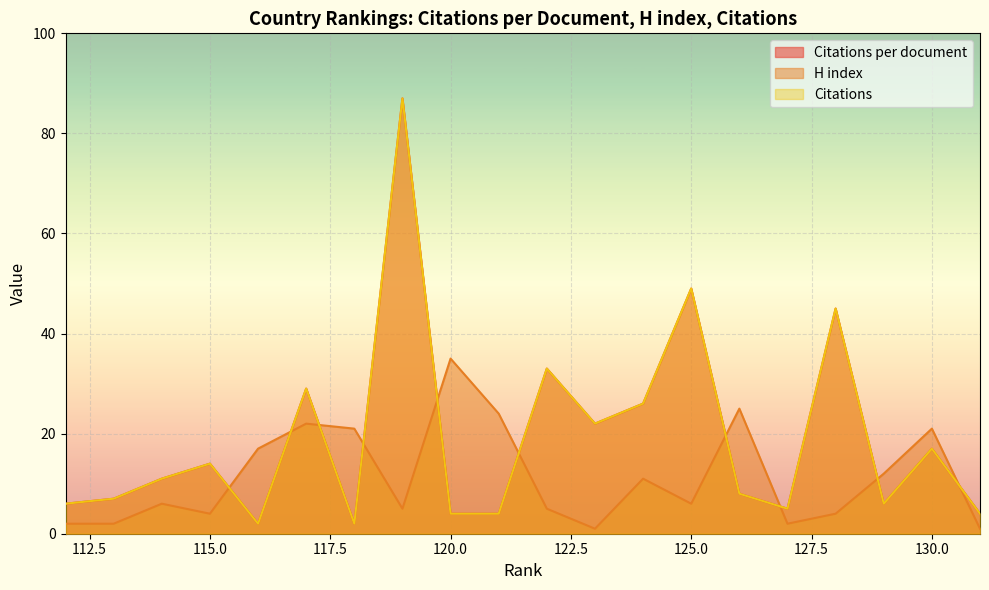

At which category is the sum across all series the highest?

119